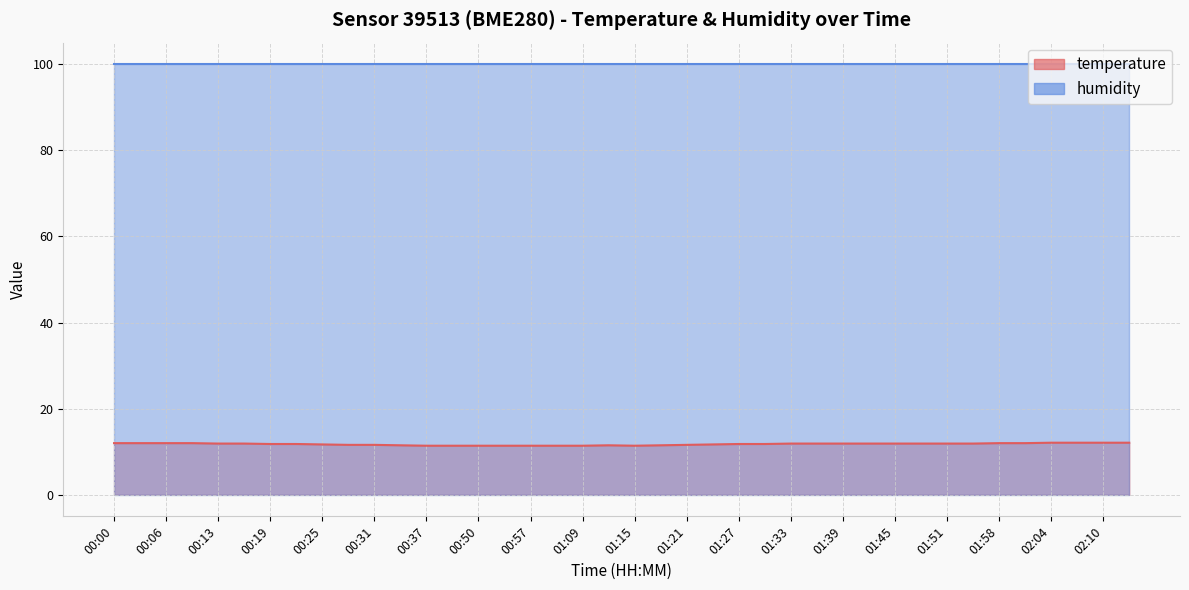

Rank the categories by value from highest to lowest.

02:04, 02:07, 02:10, 02:13, 00:00, 00:03, 00:06, 00:10, 01:58, 02:01, 00:13, 00:16, 01:33, 01:36, 01:39, 01:42, 01:45, 01:48, 01:51, 01:55, 00:19, 00:22, 01:27, 01:30, 00:25, 01:24, 00:28, 00:31, 01:21, 00:34, 01:12, 01:18, 00:37, 00:40, 00:50, 00:53, 00:57, 01:06, 01:09, 01:15